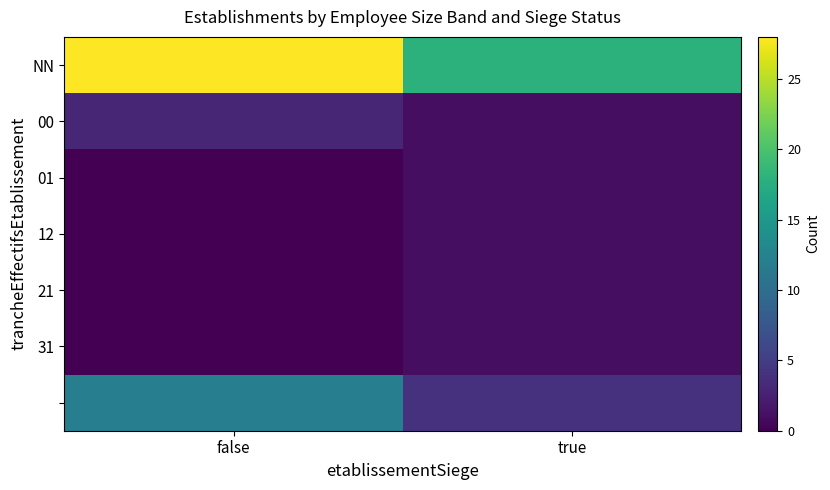

How many distinct data groups are displayed?

7